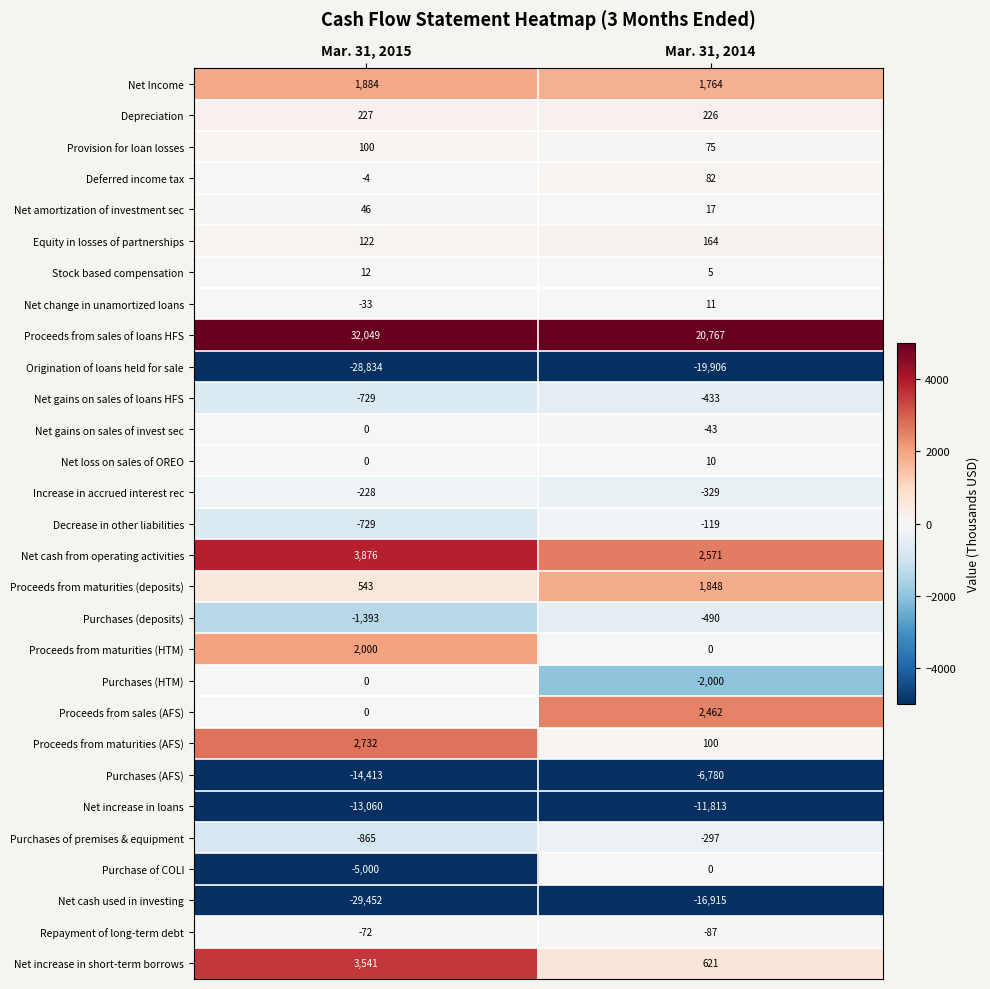

What is the difference between the Stock based compensation values at Mar. 31, 2014 and Mar. 31, 2015?

7